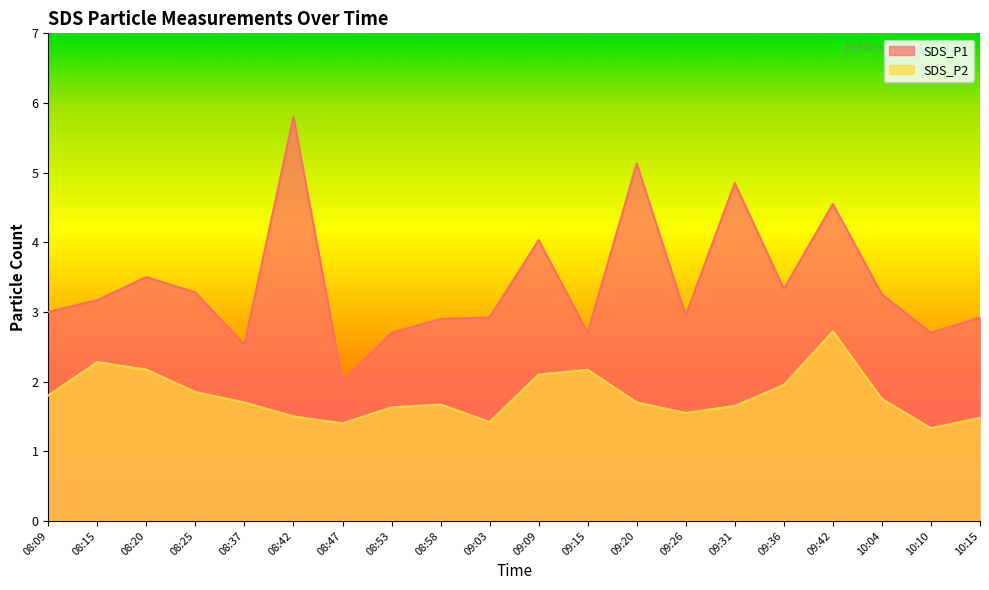

List the series in order of their peak value, highest first.

SDS_P1, SDS_P2